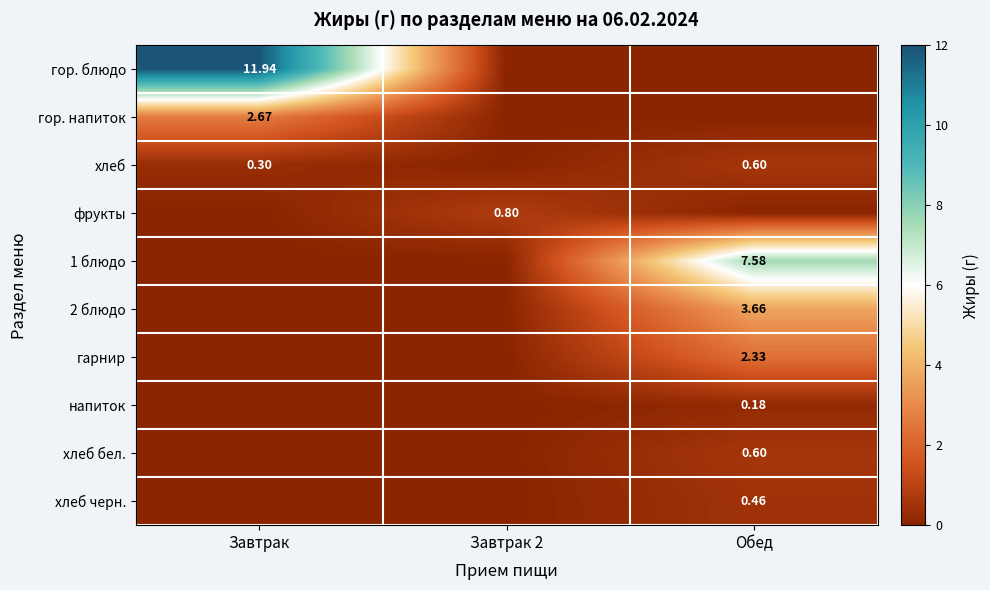

Which series has the largest total across all categories?

гор. блюдо